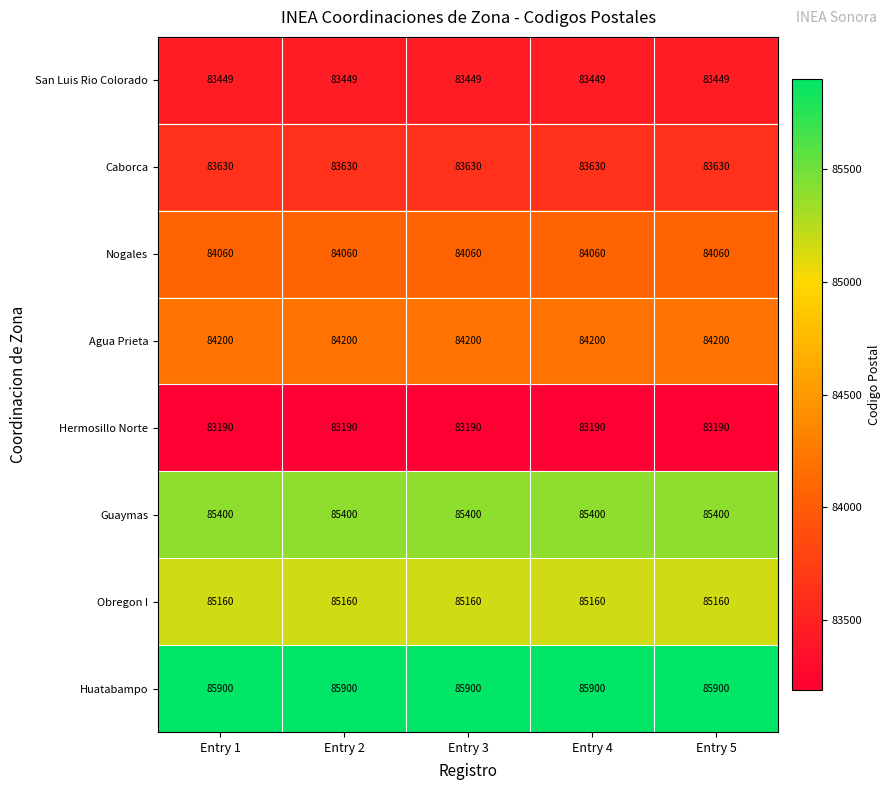

What is the maximum value for Caborca?

83630